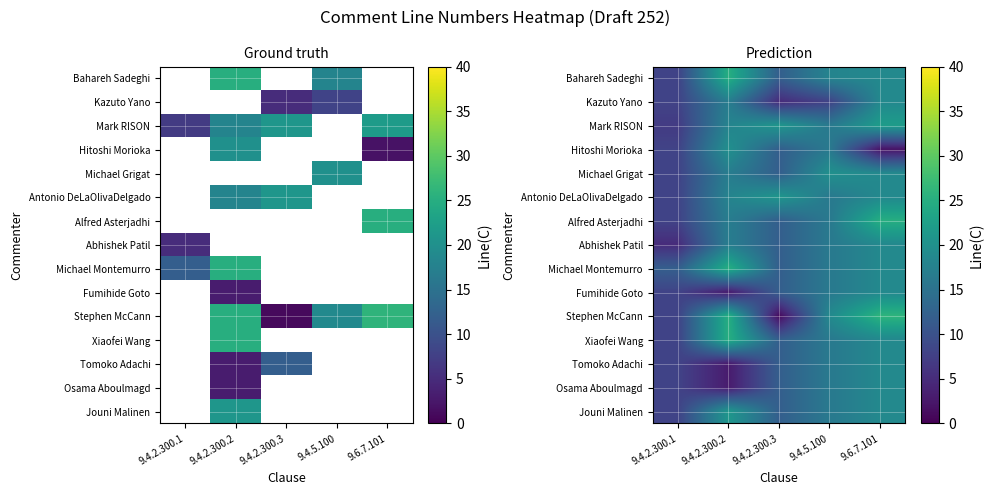

How many categories are shown in the chart?

5